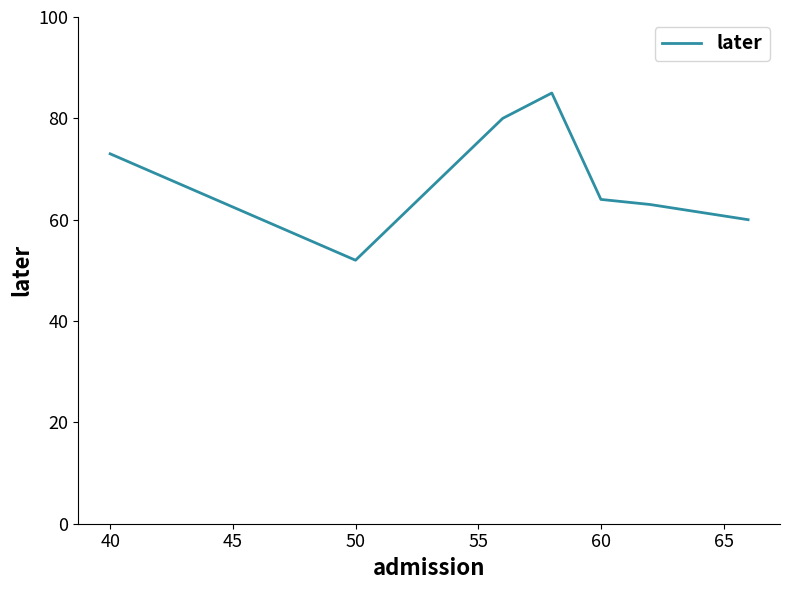

What is the maximum value shown in the chart?

85